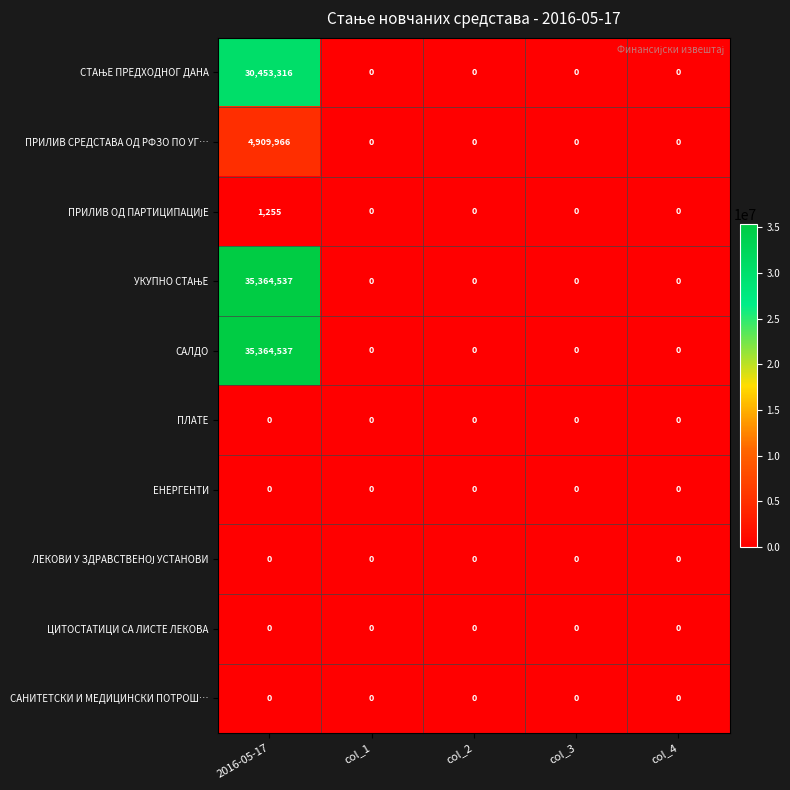

At which category is the sum across all series the highest?

2016-05-17